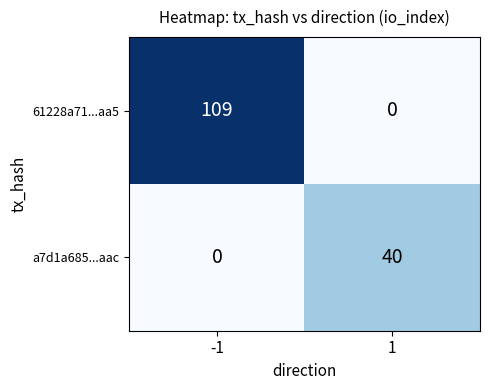

What is the sum of the 61228a71...aa5 values at 1 and -1?

109